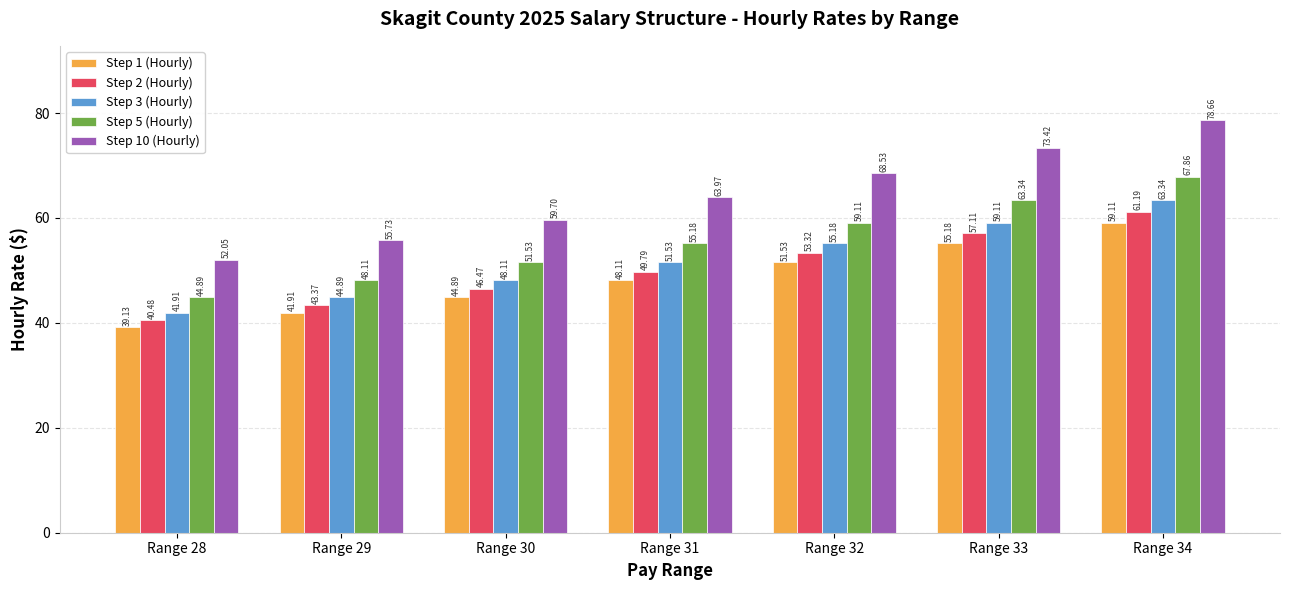

What is the value of the Step 5 (Hourly) bar at the 2nd from the left?

48.1